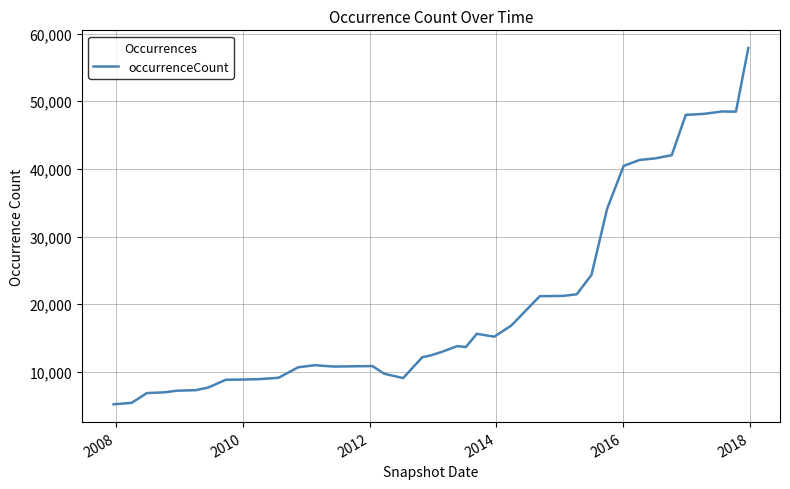

What is the difference between the maximum and minimum values?

52645